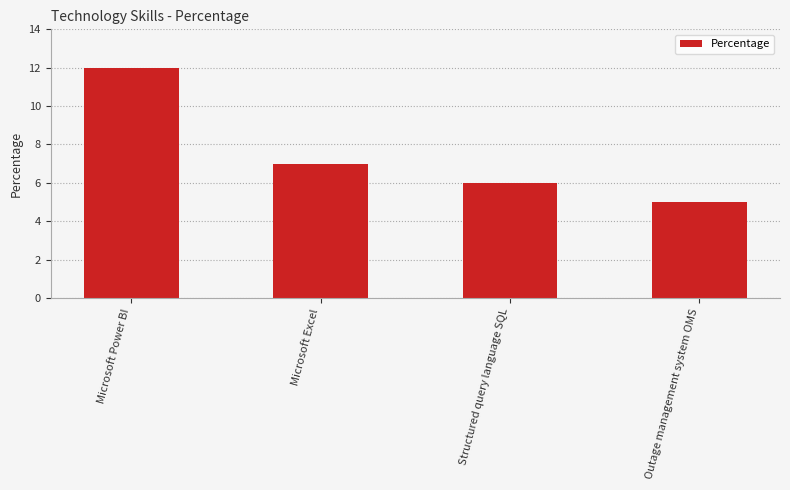

What is the change in value from Microsoft Excel to Outage management system OMS?

-2